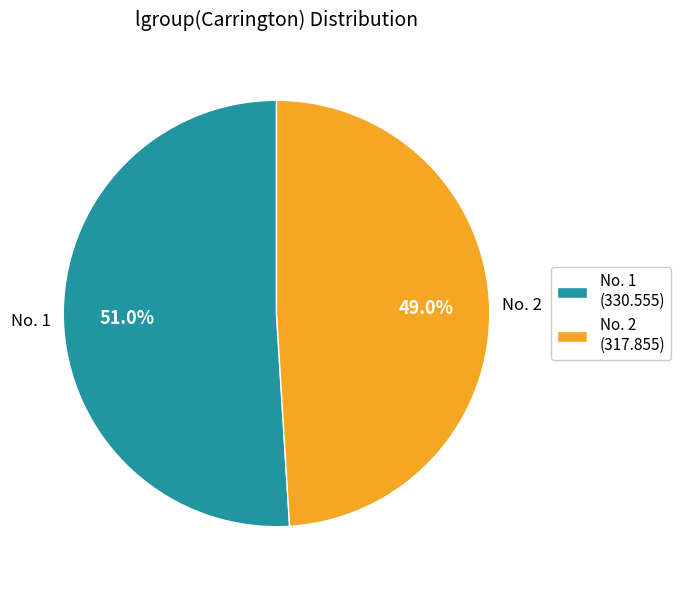

Count the number of slices in the pie.

2